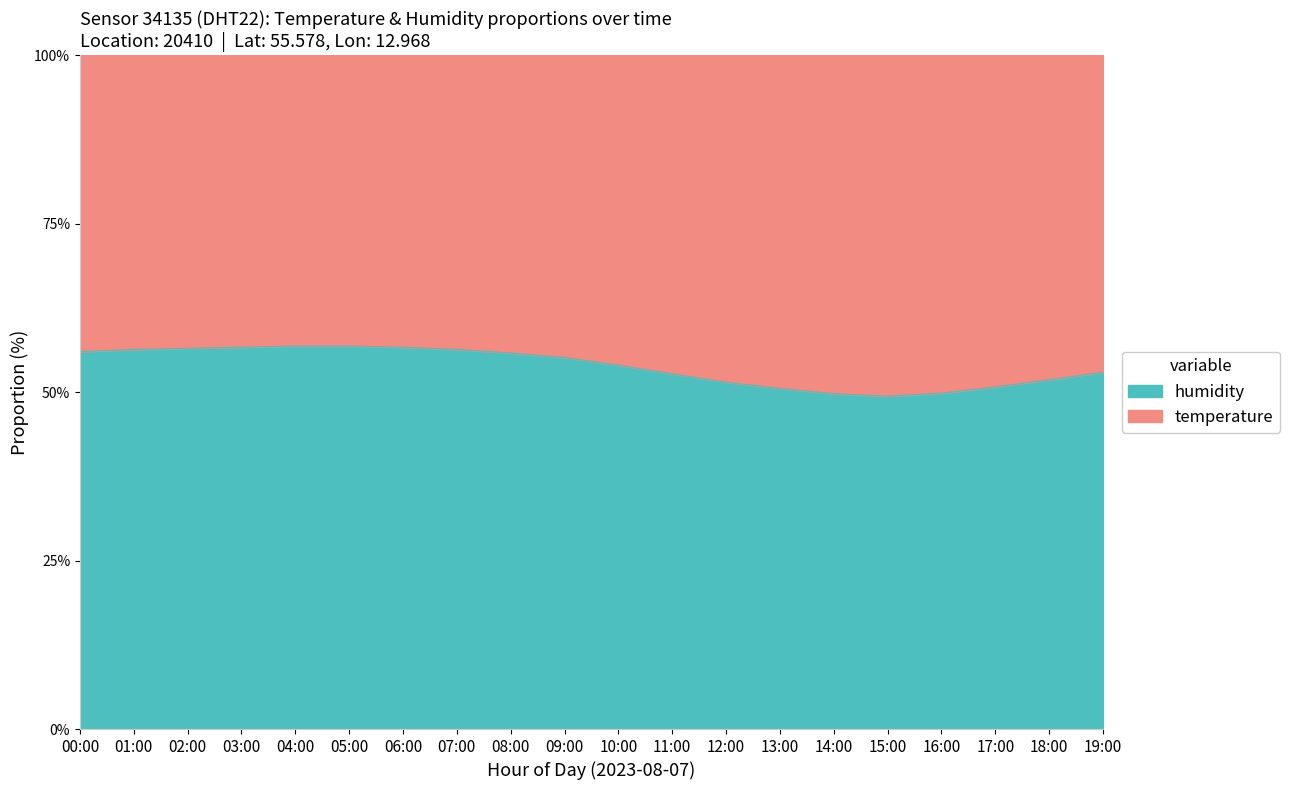

What is the label of the 11th point from the left?

10:00